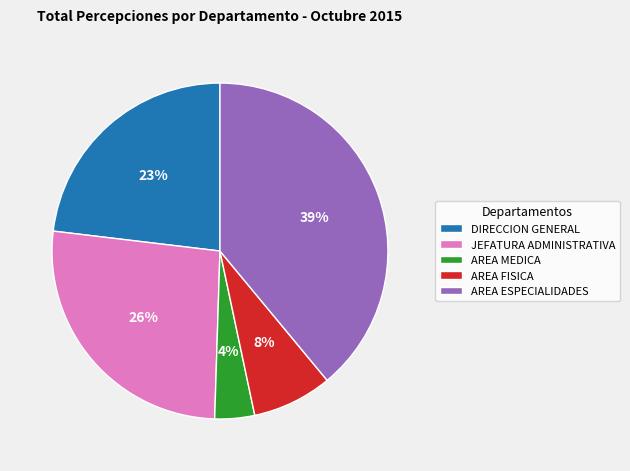

To the nearest percent, what is the combined percentage of DIRECCION GENERAL and JEFATURA ADMINISTRATIVA?

49%